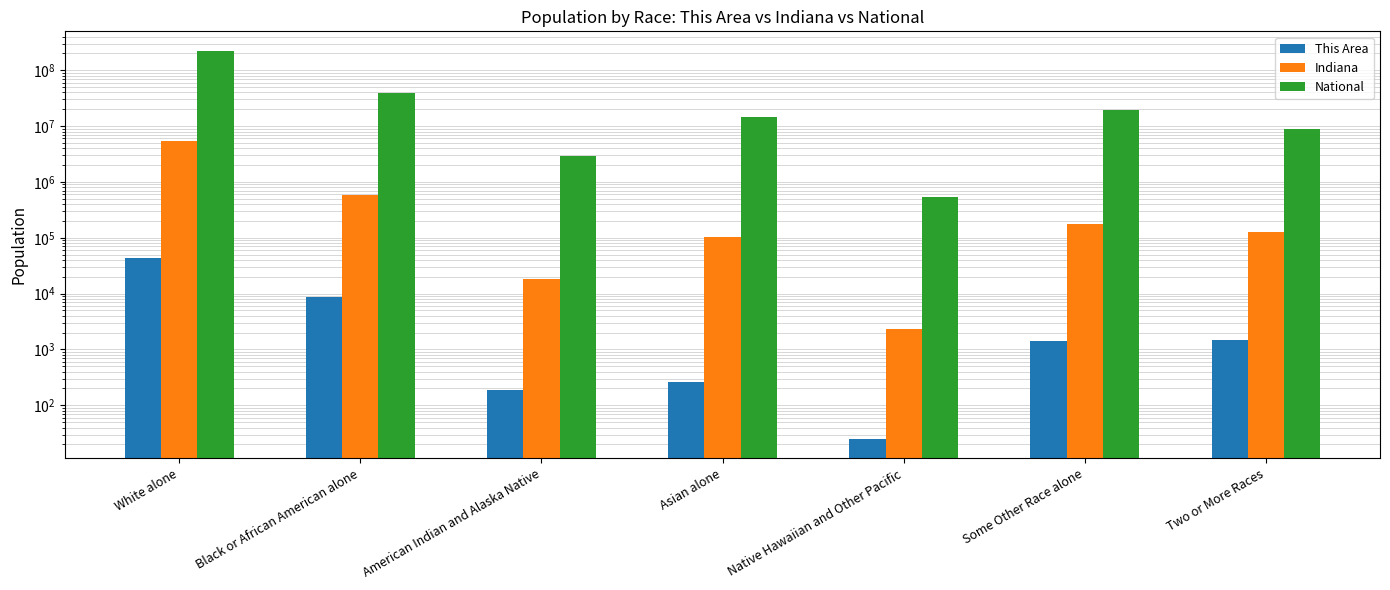

Between Black or African American alone and Native Hawaiian and Other Pacific, which is larger?

Black or African American alone